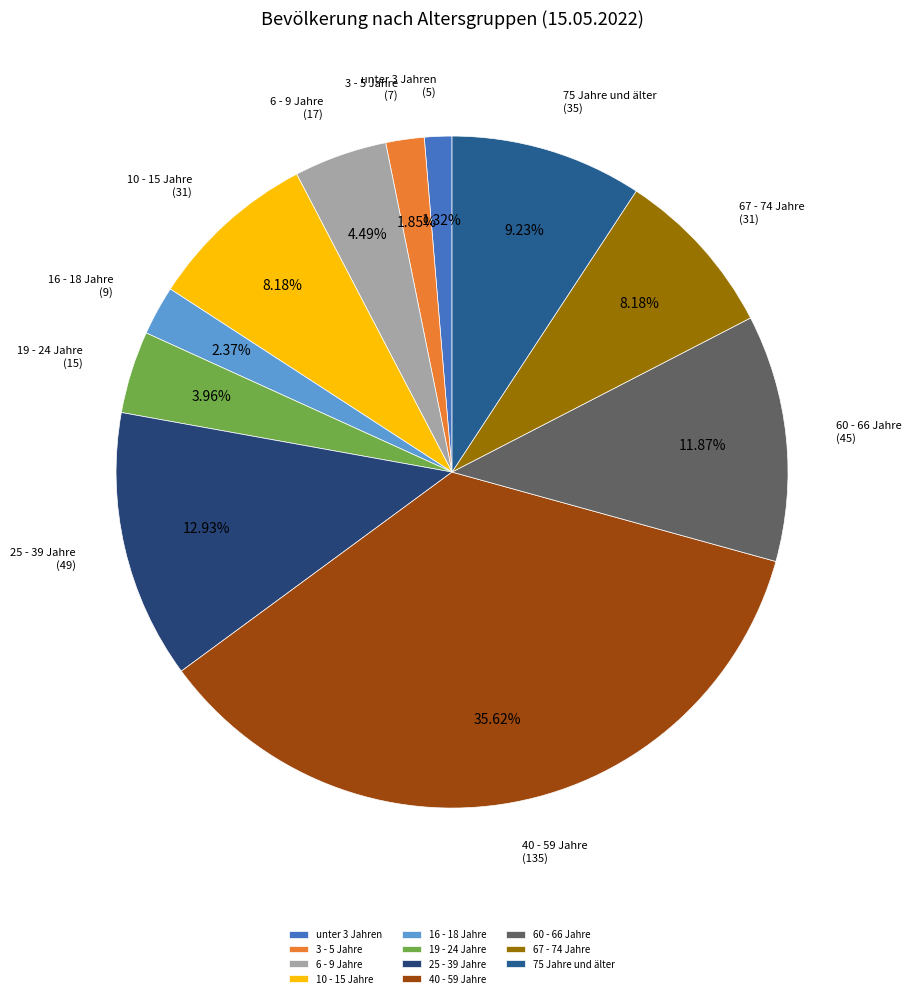

Count the number of slices in the pie.

11